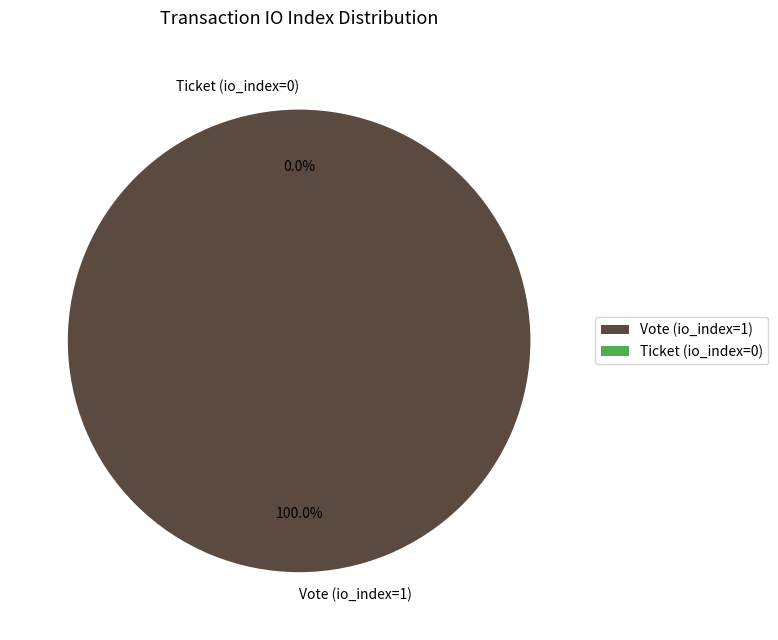

Is the sum of Ticket (io_index=0) and Vote (io_index=1) greater than half?

Yes